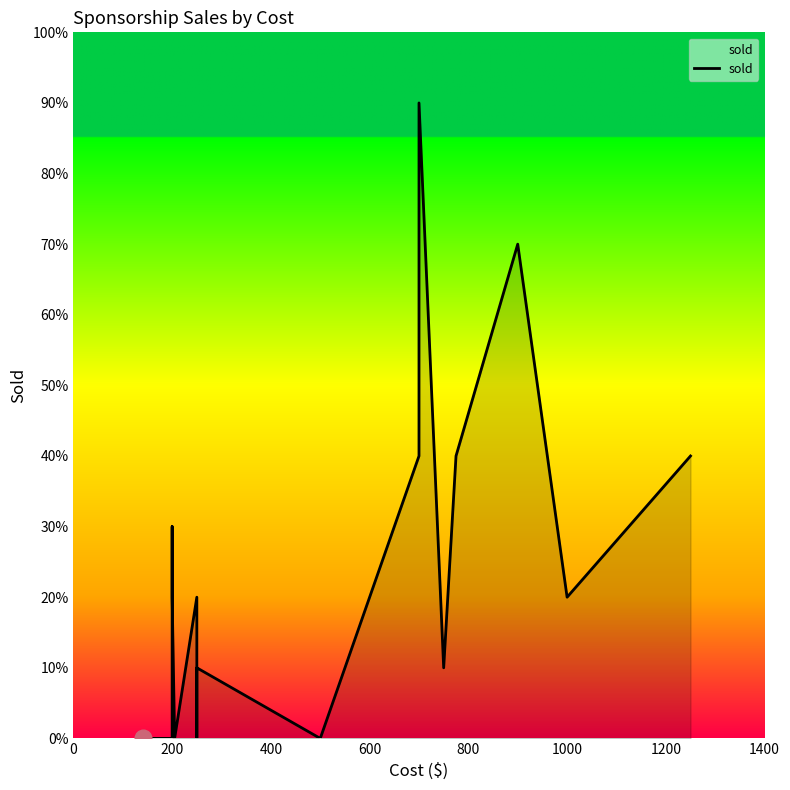

Is it true that the value at 1000 is -3?

False